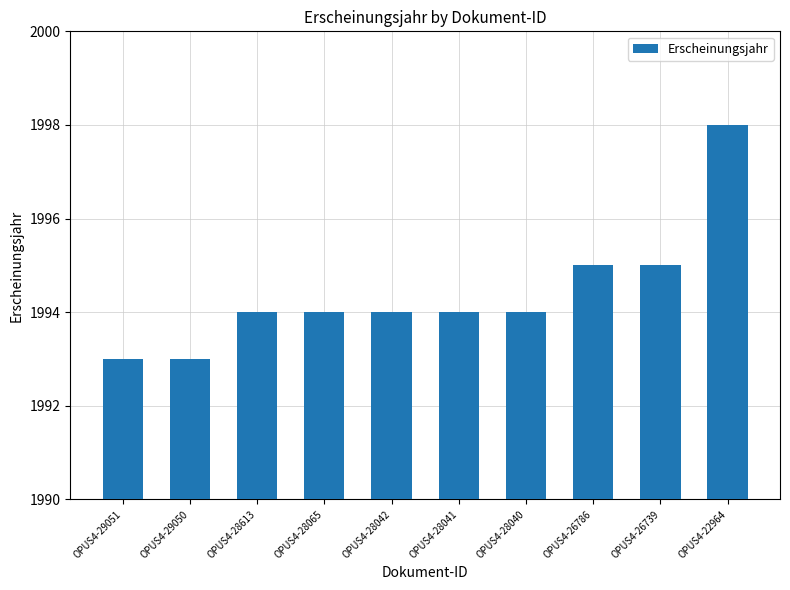

What is the value of the 9th bar from the left?

1995